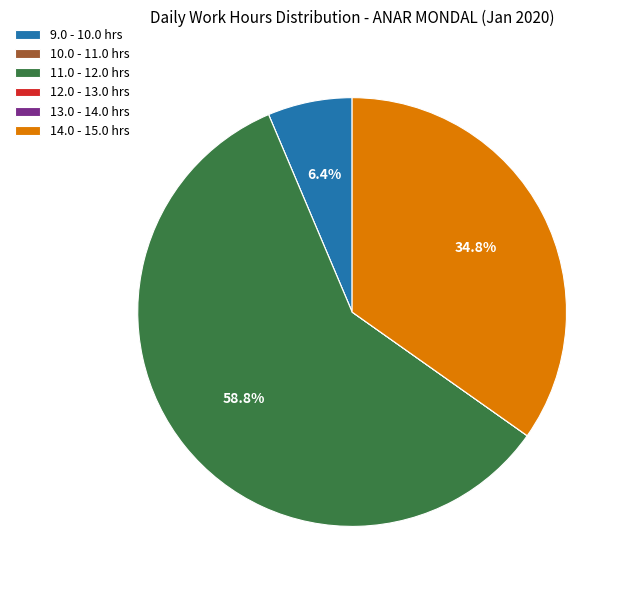

Does any single category account for the majority?

Yes